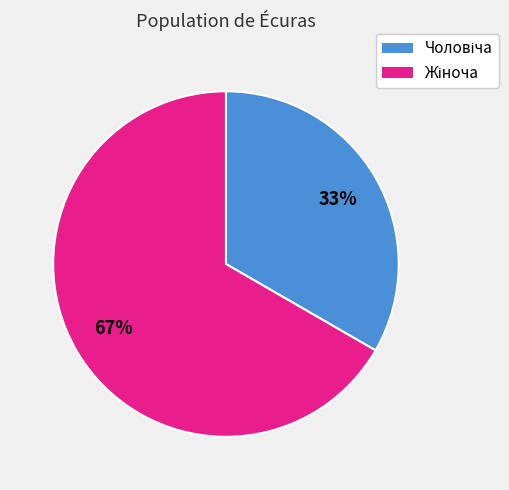

To the nearest percent, what is the average slice percentage?

50%